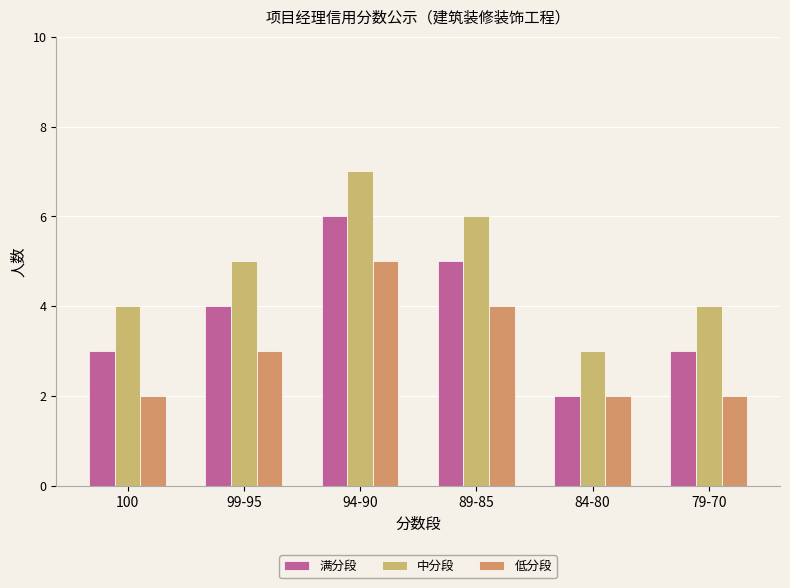

How many data points does each series have?

6